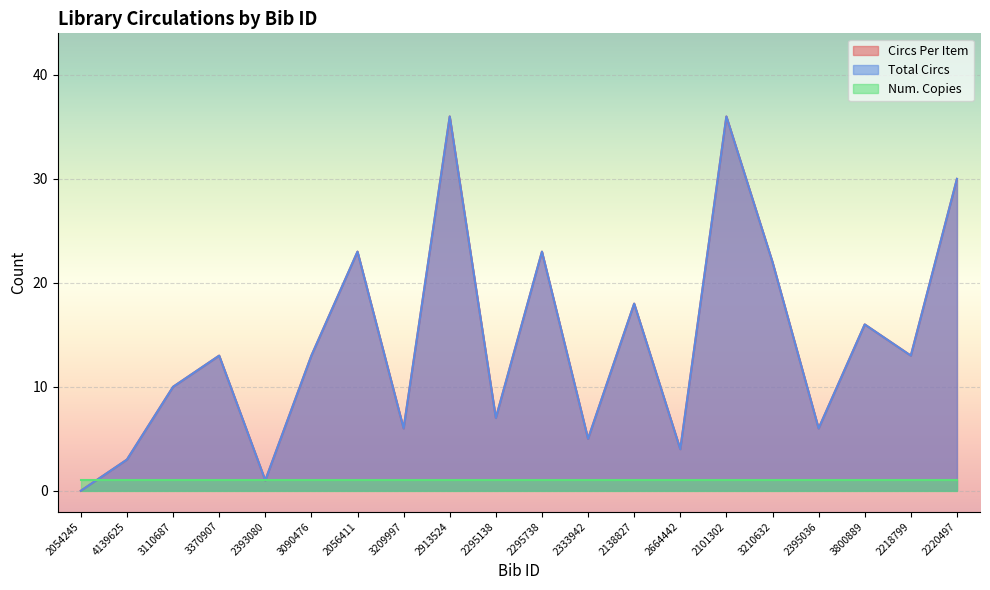

How many interior local peaks does the Total Circs series have?

7